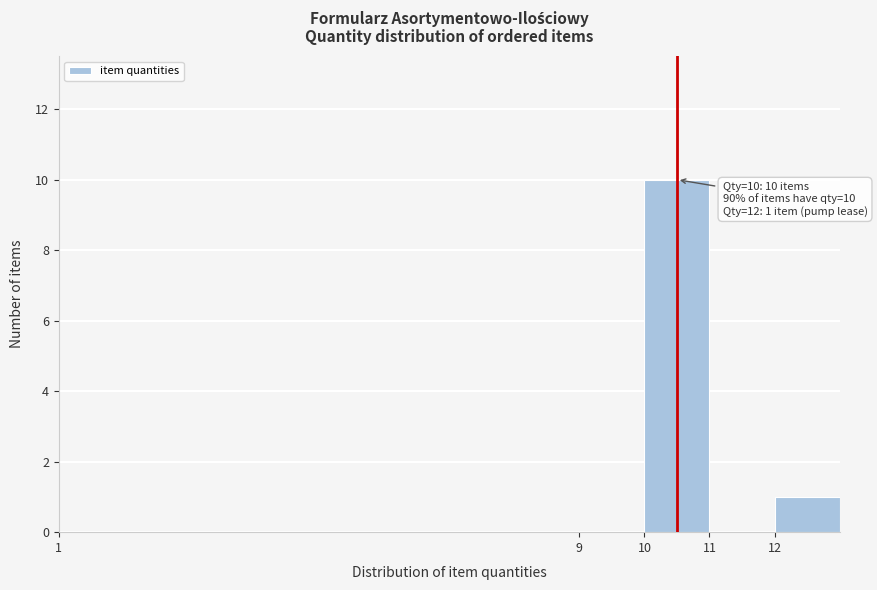

Which range on the x-axis has the tallest bar?

10 to 11